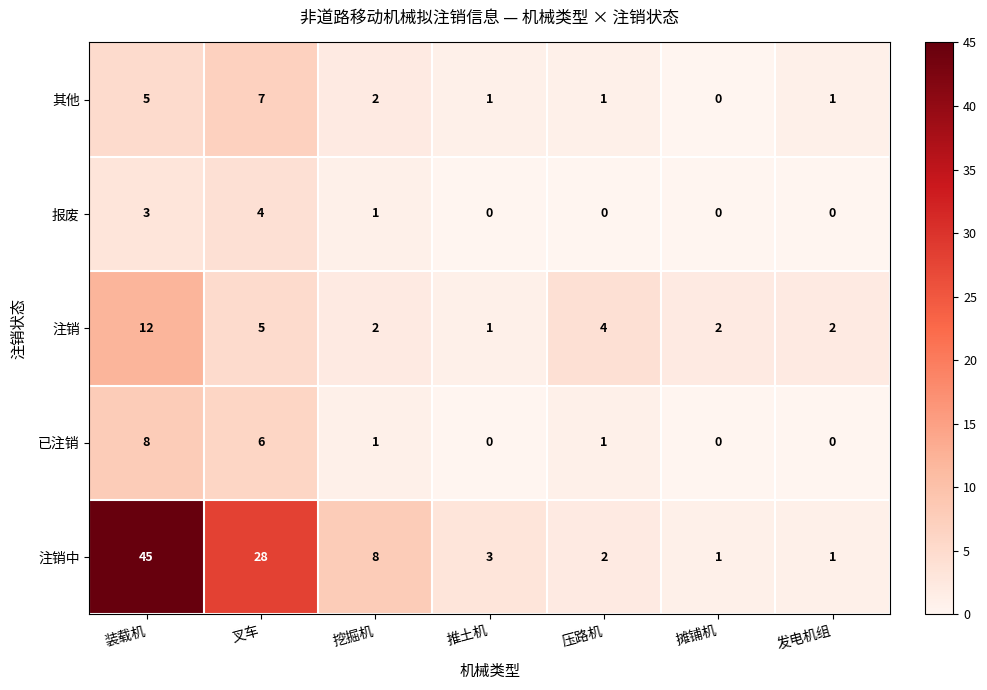

Which series changed the most between 装载机 and 压路机?

注销中